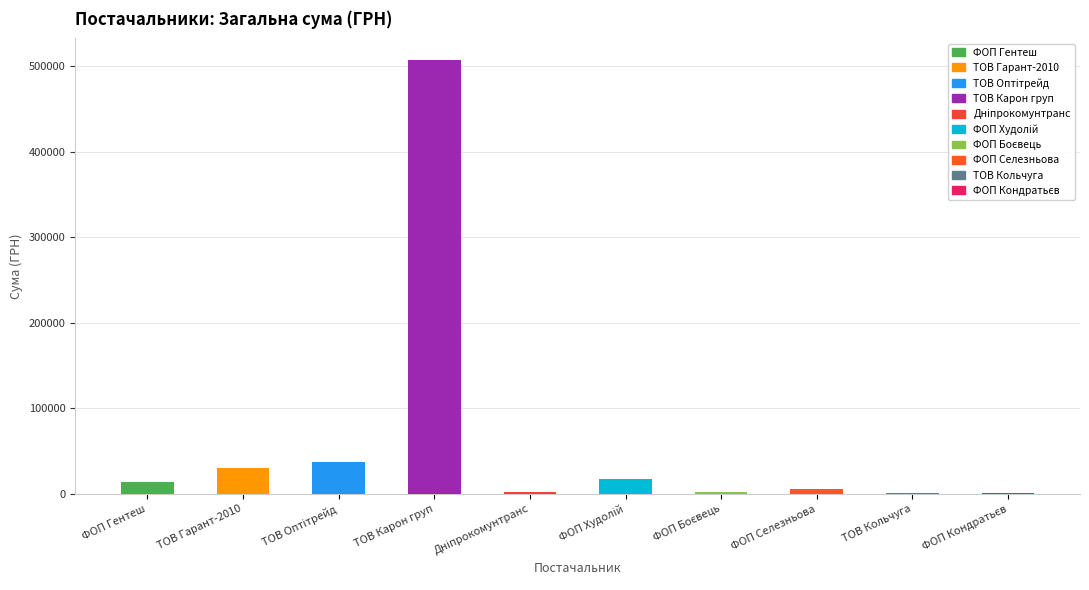

How many bars are there in total?

10